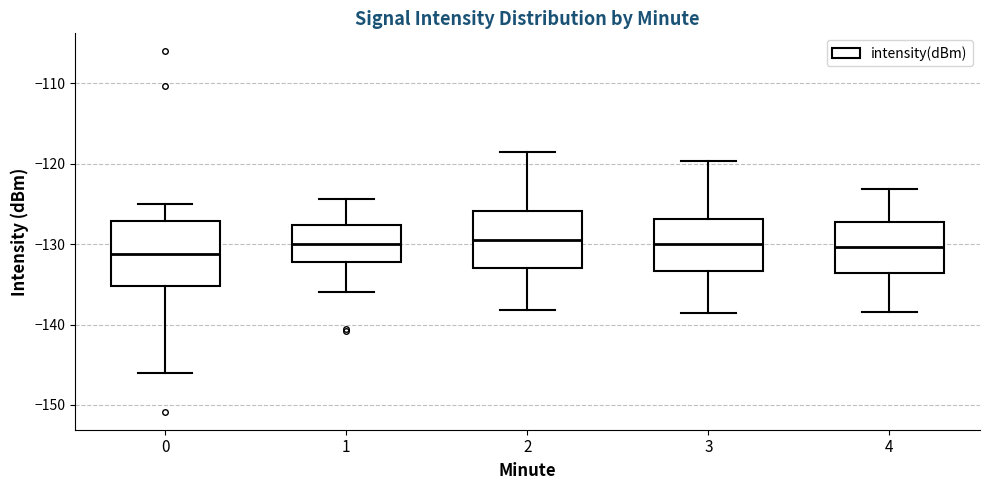

Which box is the tallest, from its lower edge to its upper edge?

0